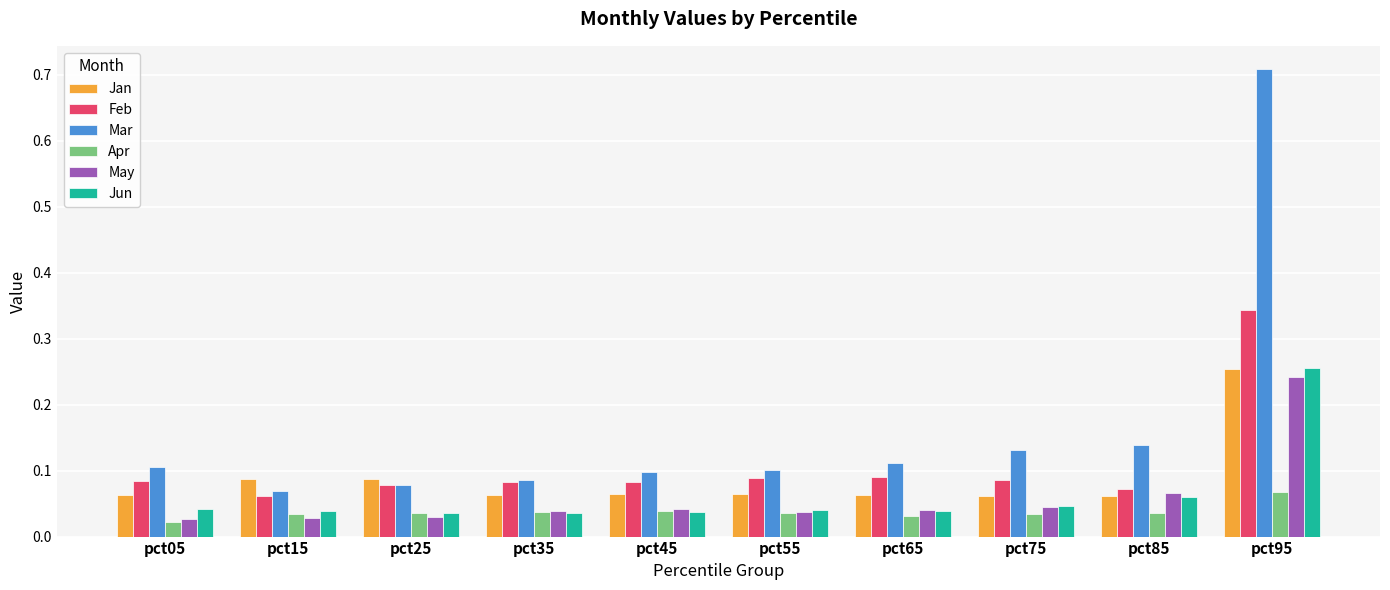

How many Feb values are between 0 and 1?

10